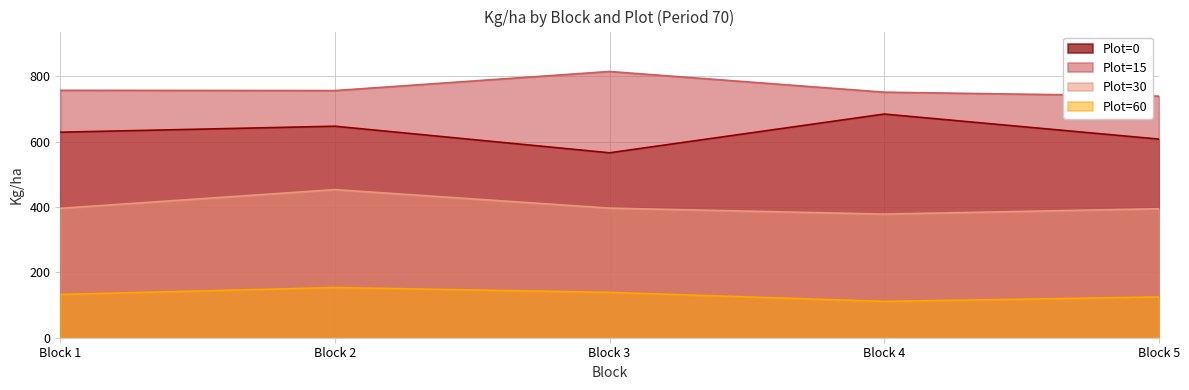

Reading right to left, list all the values displayed in this chart.

Plot=0: 607.5	684.1	565.6	646.9	628.6
Plot=15: 738.9	751.0	814.3	755.9	756.7
Plot=30: 394.6	378.1	396.4	453.0	395.8
Plot=60: 124.7	111.1	138.7	153.5	132.3